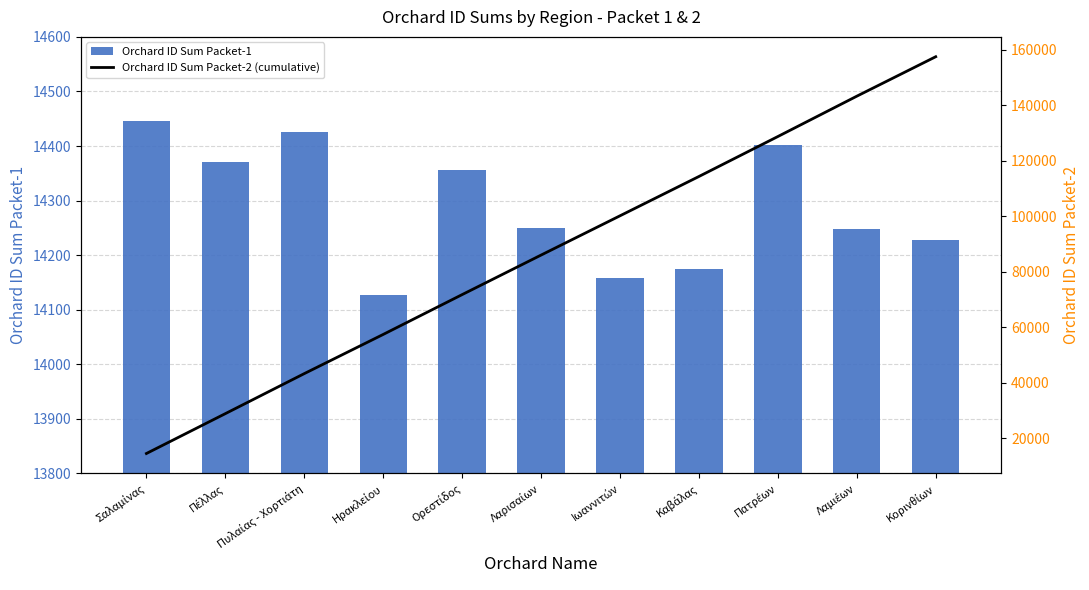

Which category has the lowest value in the Orchard ID Sum Packet-2 (cumulative) series?

Σαλαμίνας